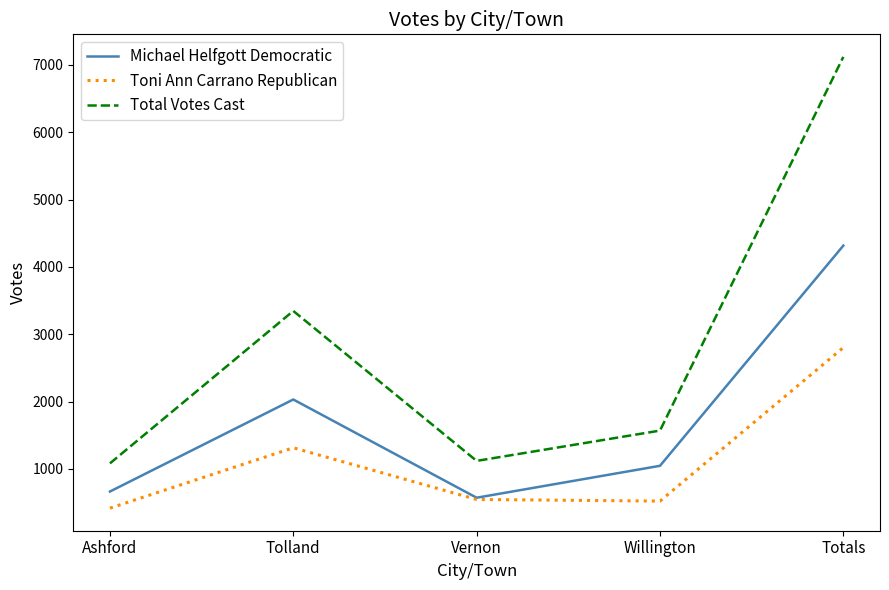

Rank the series by their maximum value, from highest to lowest.

Total Votes Cast, Michael Helfgott Democratic, Toni Ann Carrano Republican